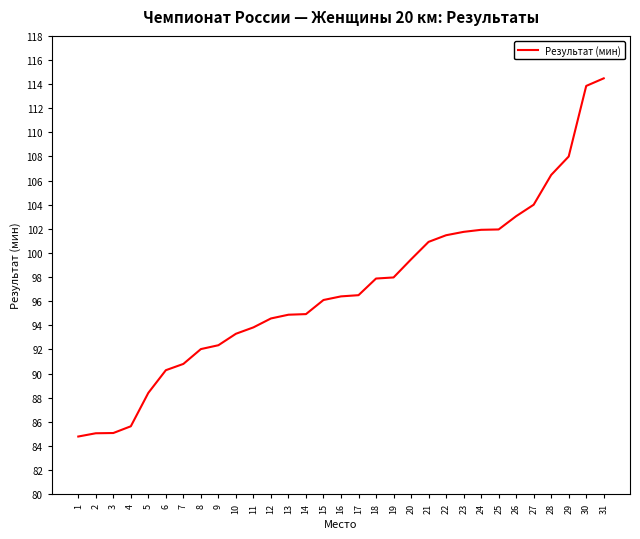

Approximately how many times larger is the value at 18 compared to 16?

1.0